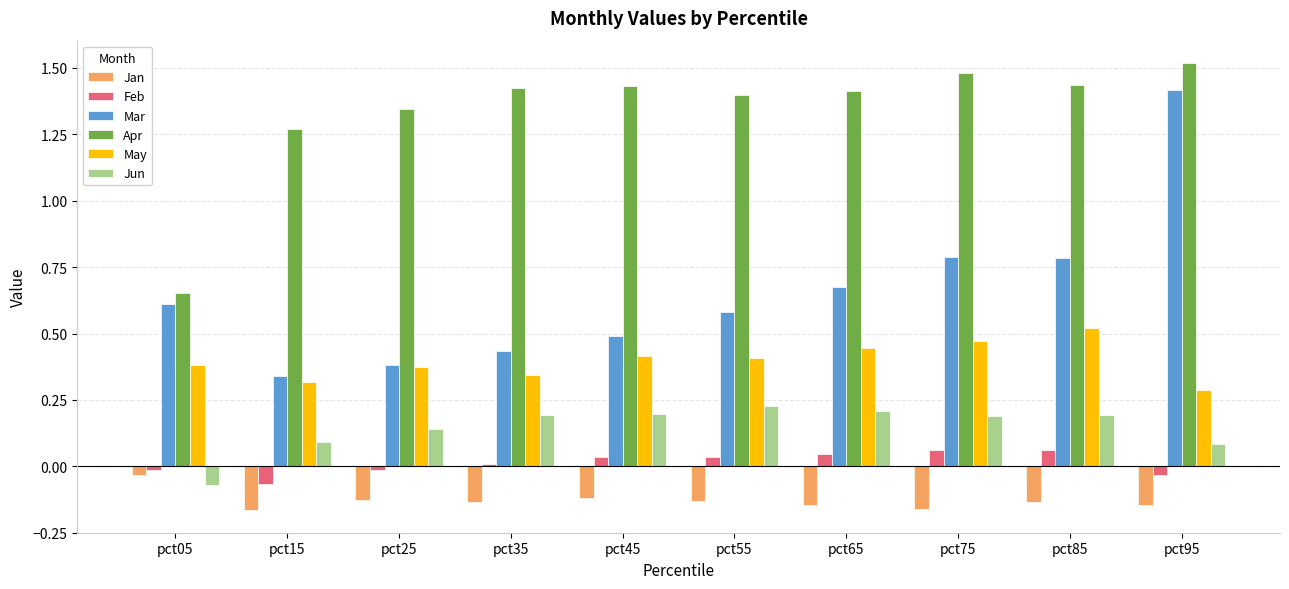

Between pct25 and pct95, which series saw the biggest shift?

Mar